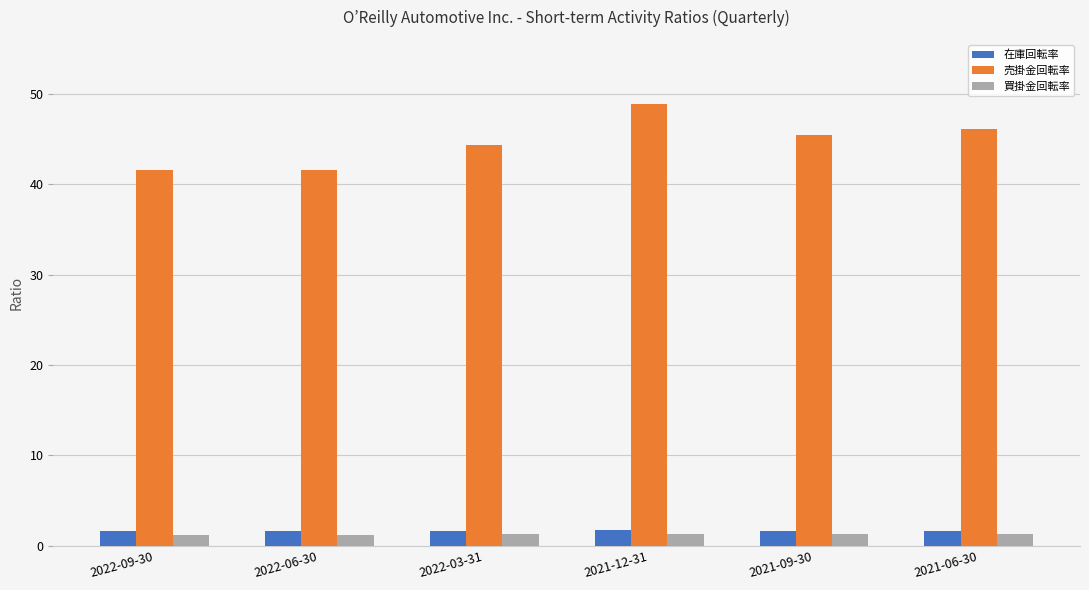

Is it true that 買掛金回転率 equals 1.3 at 2021-12-31?

True